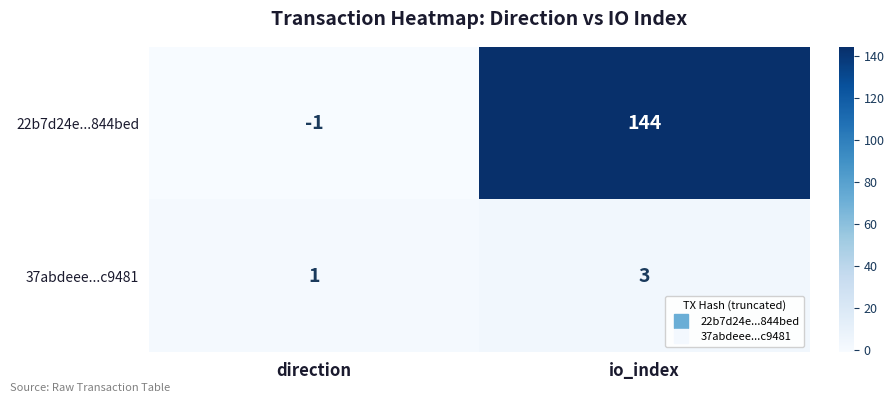

Which series has the widest spread of values?

22b7d24e...844bed